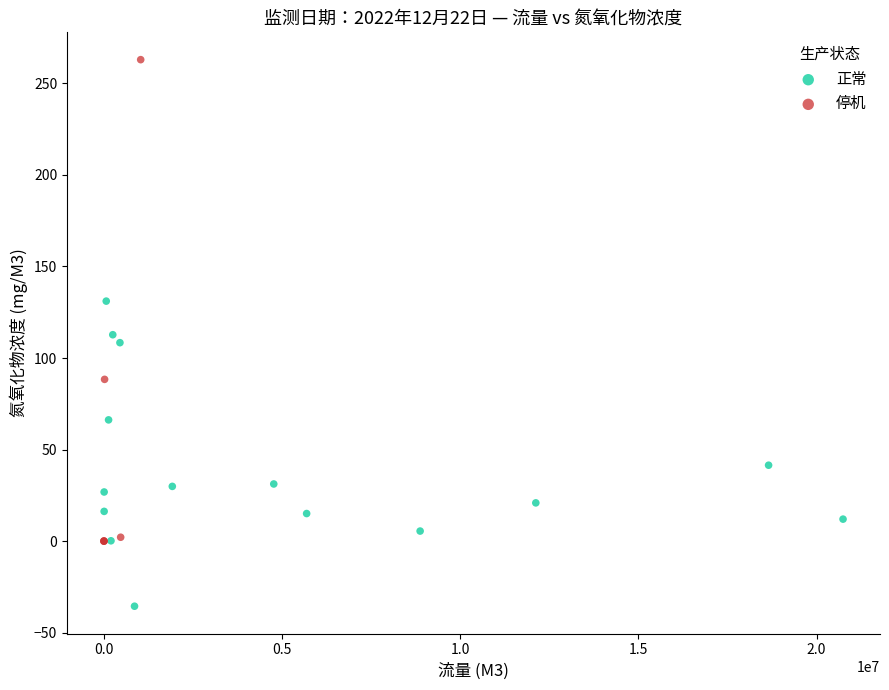

Which series reaches the minimum Y coordinate?

正常